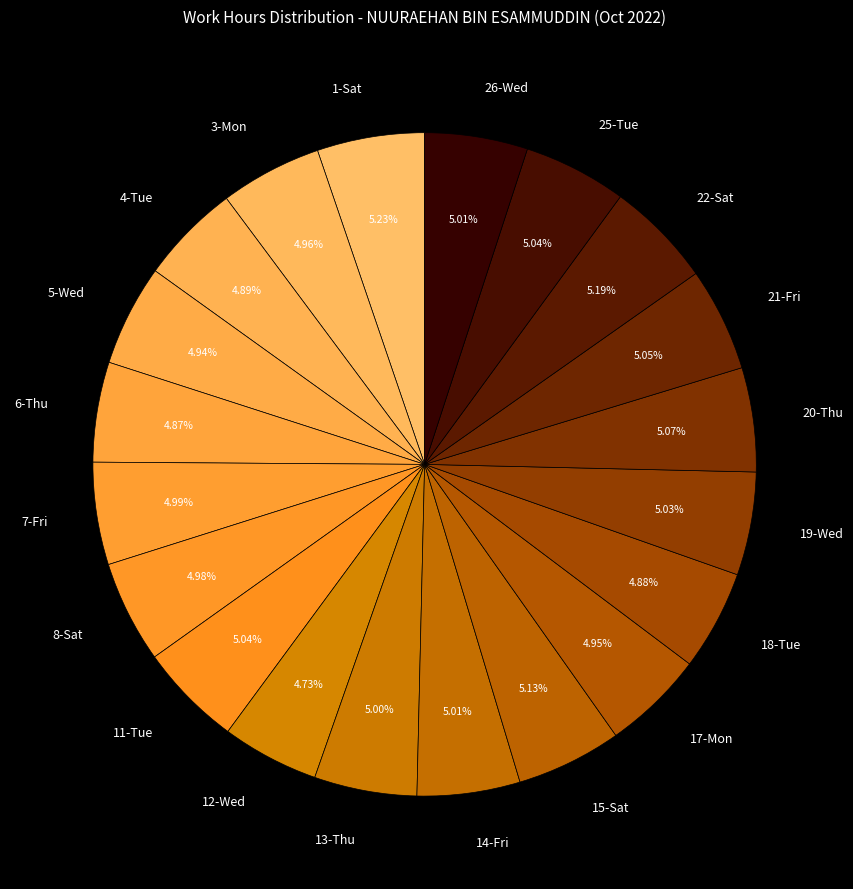

Count the number of slices in the pie.

20